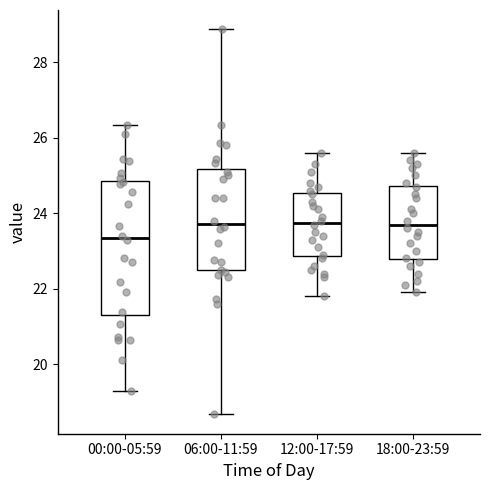

Reading left to right, read every box against the y-axis: the position of its median line, the range the box covers, and the ends of its whiskers. The values are not printed on the chart, so give them approximately, as read against the axis.

00:00-05:59: median 23.4, box 21.2 to 24.8, whiskers 19.4 to 26.4
06:00-11:59: median 23.8, box 22.4 to 25.2, whiskers 18.6 to 28.8
12:00-17:59: median 23.8, box 22.8 to 24.6, whiskers 21.8 to 25.6
18:00-23:59: median 23.8, box 22.8 to 24.8, whiskers 22.0 to 25.6